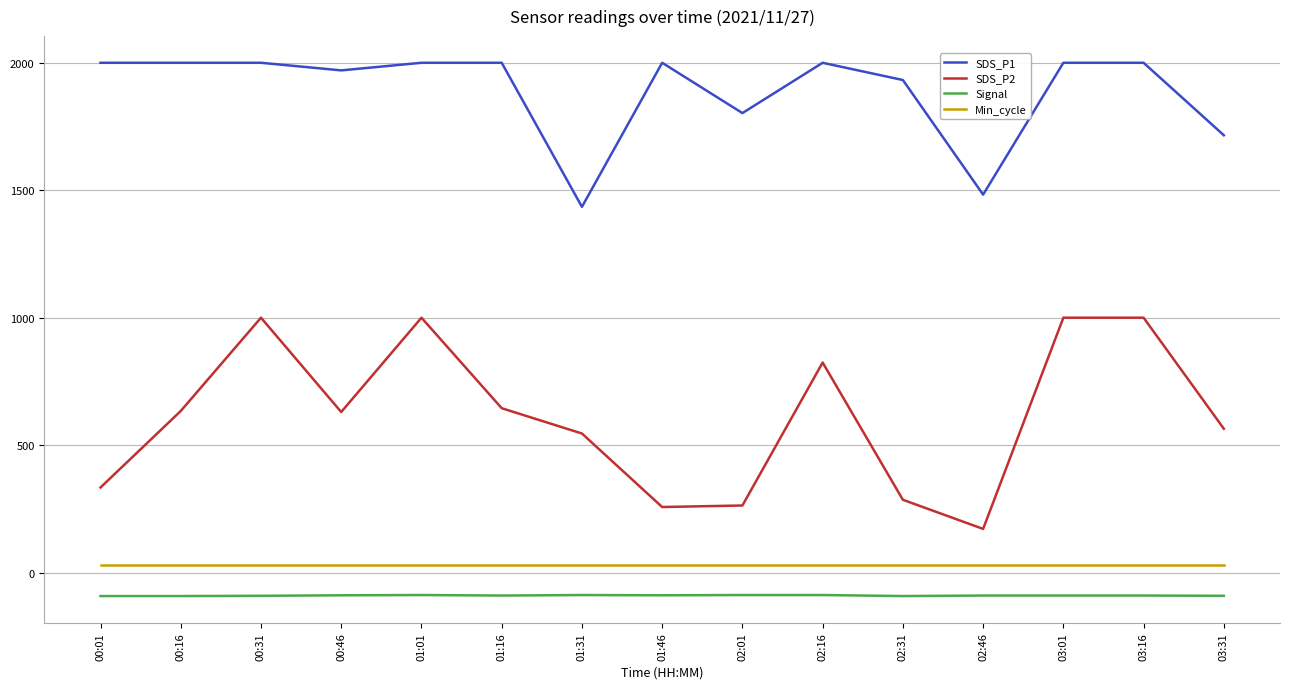

What is the sum of the Min_cycle values at 00:01 and 03:16?

56.0